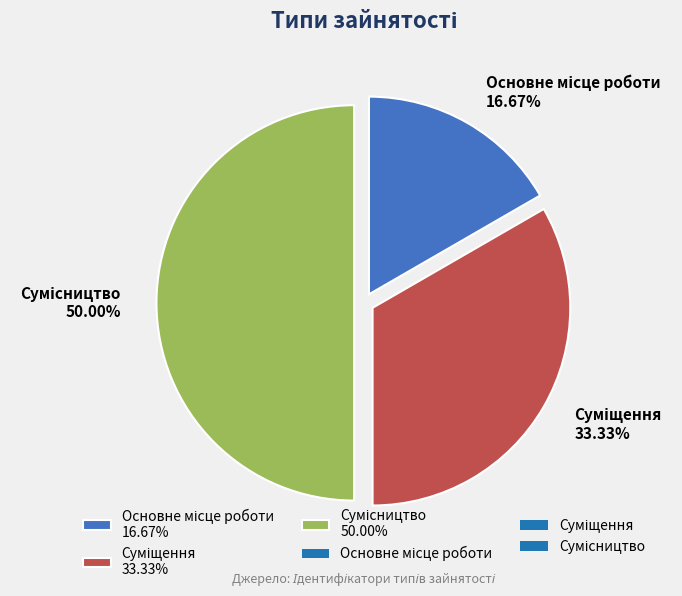

Which slice is the smallest?

Основне місце роботи